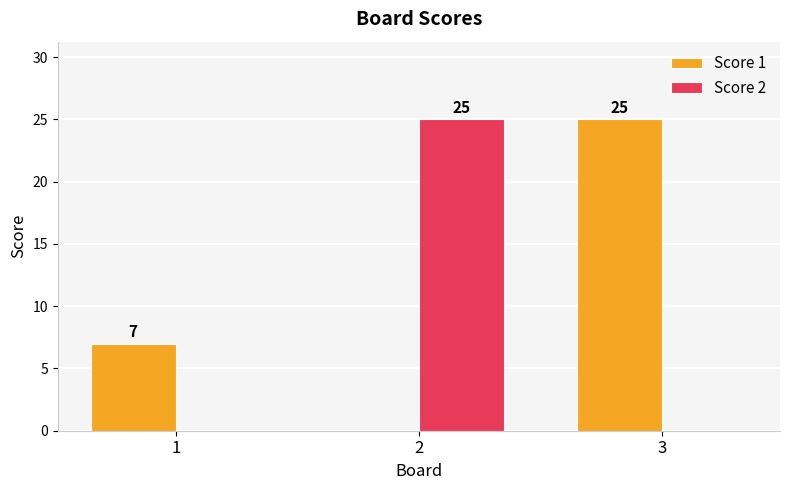

How many Score 2 values are between 0 and 25?

3